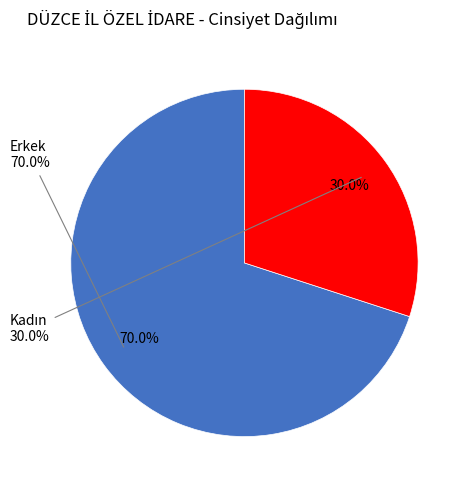

Approximately how many times larger is the value at Erkek compared to Kadın?

2.3